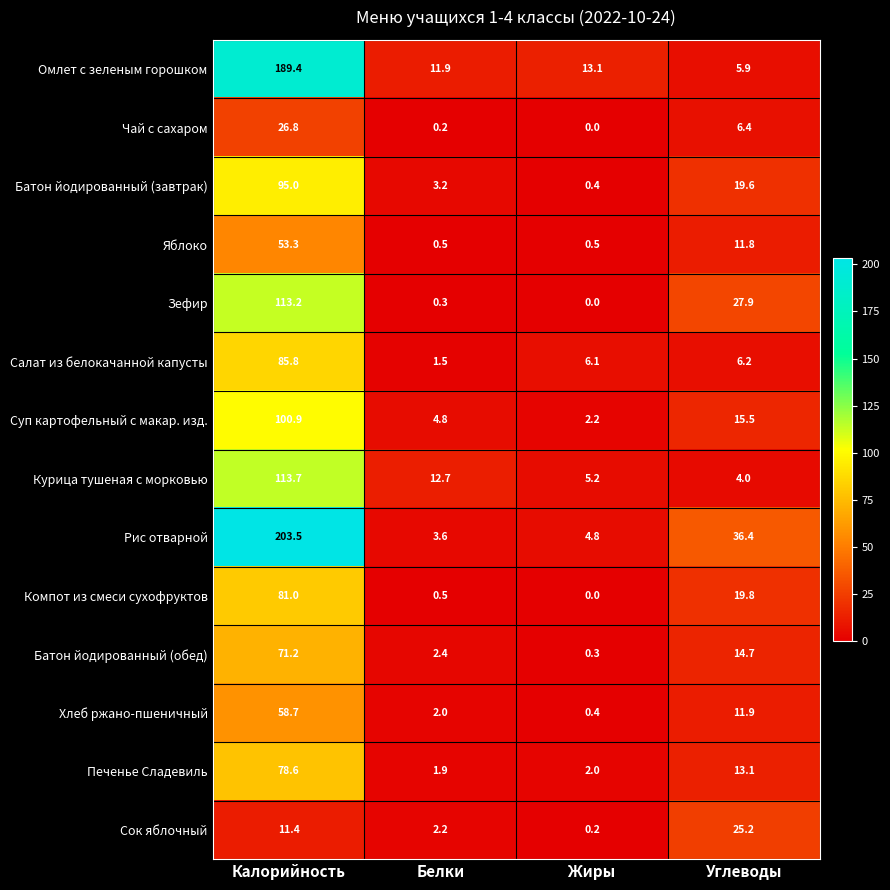

Which series has the widest spread of values?

Рис отварной